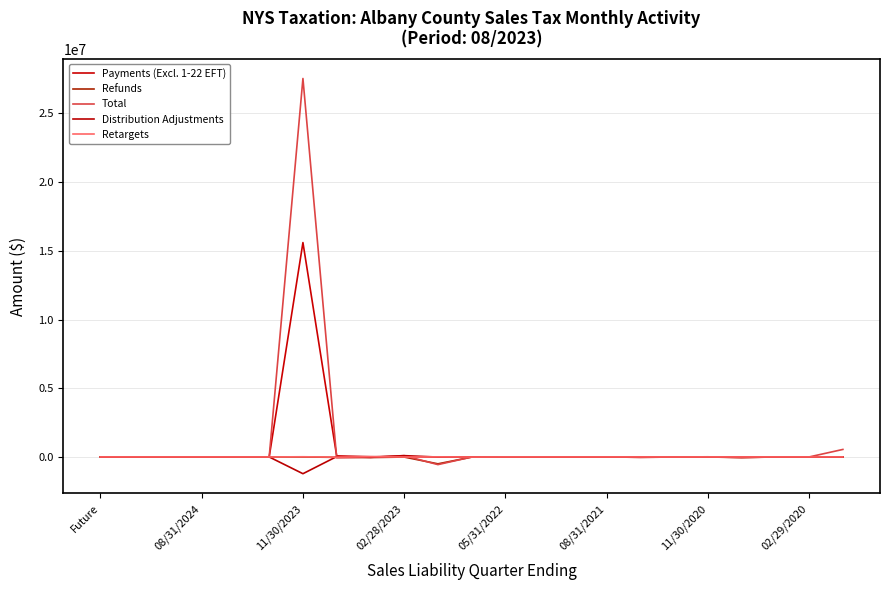

Does the chart display data point markers on the line(s)?

No